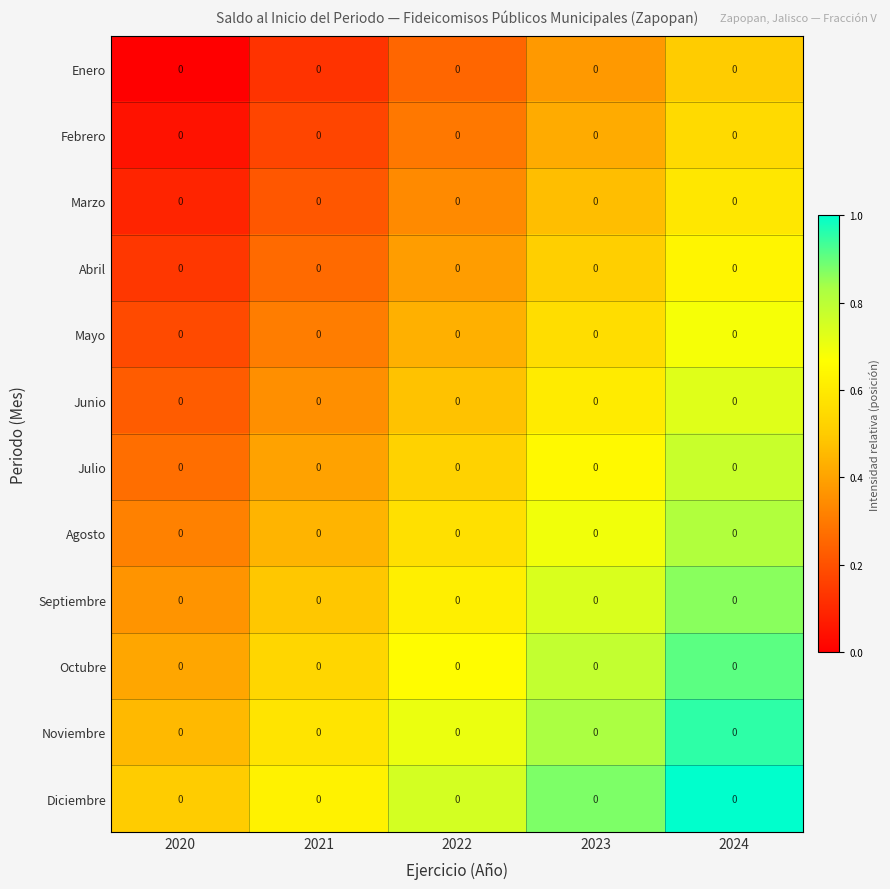

Reading left to right, transcribe all the data shown in this chart.

Enero: 2020=0.0	2021=0.0	2022=0.0	2023=0.0	2024=0.0
Febrero: 2020=0.0	2021=0.0	2022=0.0	2023=0.0	2024=0.0
Marzo: 2020=0.0	2021=0.0	2022=0.0	2023=0.0	2024=0.0
Abril: 2020=0.0	2021=0.0	2022=0.0	2023=0.0	2024=0.0
Mayo: 2020=0.0	2021=0.0	2022=0.0	2023=0.0	2024=0.0
Junio: 2020=0.0	2021=0.0	2022=0.0	2023=0.0	2024=0.0
Julio: 2020=0.0	2021=0.0	2022=0.0	2023=0.0	2024=0.0
Agosto: 2020=0.0	2021=0.0	2022=0.0	2023=0.0	2024=0.0
Septiembre: 2020=0.0	2021=0.0	2022=0.0	2023=0.0	2024=0.0
Octubre: 2020=0.0	2021=0.0	2022=0.0	2023=0.0	2024=0.0
Noviembre: 2020=0.0	2021=0.0	2022=0.0	2023=0.0	2024=0.0
Diciembre: 2020=0.0	2021=0.0	2022=0.0	2023=0.0	2024=0.0